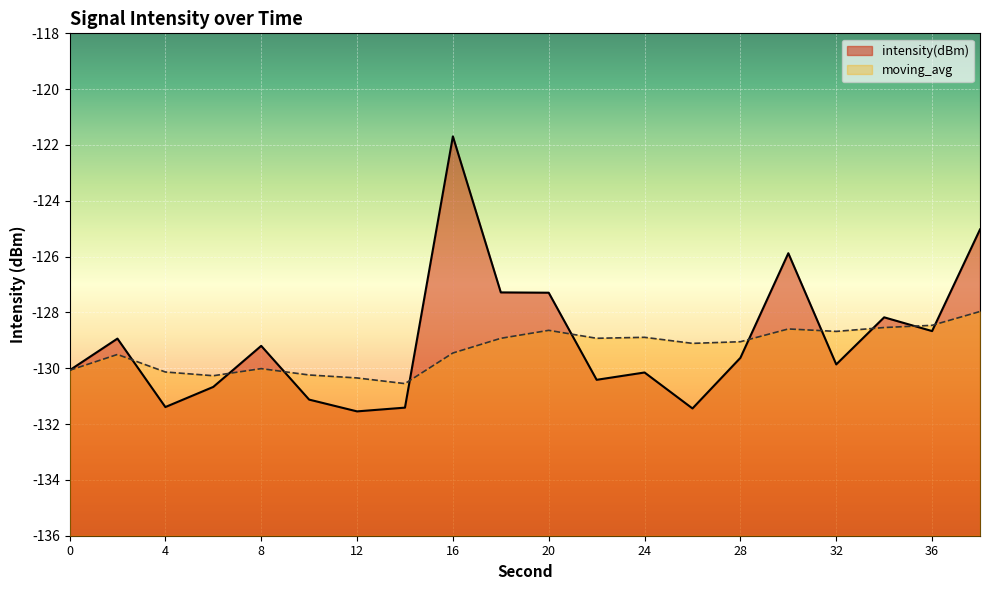

Reading left to right, transcribe all the data shown in this chart.

intensity(dBm): -130.1	-128.9	-131.4	-130.7	-129.2	-131.1	-131.5	-131.4	-121.7	-127.3	-127.3	-130.4	-130.2	-131.4	-129.6	-125.9	-129.9	-128.2	-128.7	-125.0
moving_avg: -130.1	-129.5	-130.1	-130.3	-130.0	-130.2	-130.3	-130.5	-129.5	-128.9	-128.6	-128.9	-128.9	-129.1	-129.0	-128.6	-128.7	-128.5	-128.5	-128.0